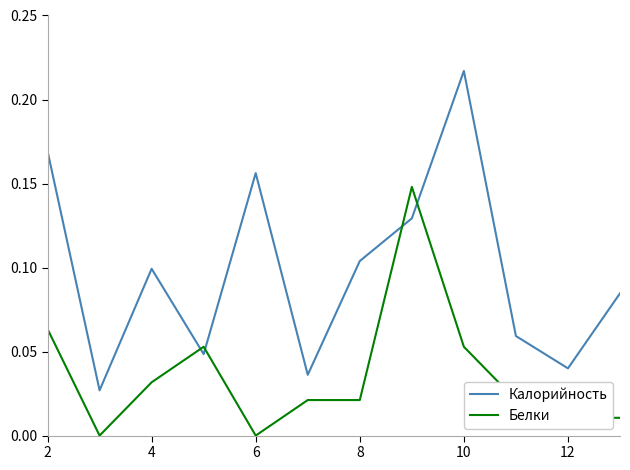

Which series has the widest spread of values?

Калорийность